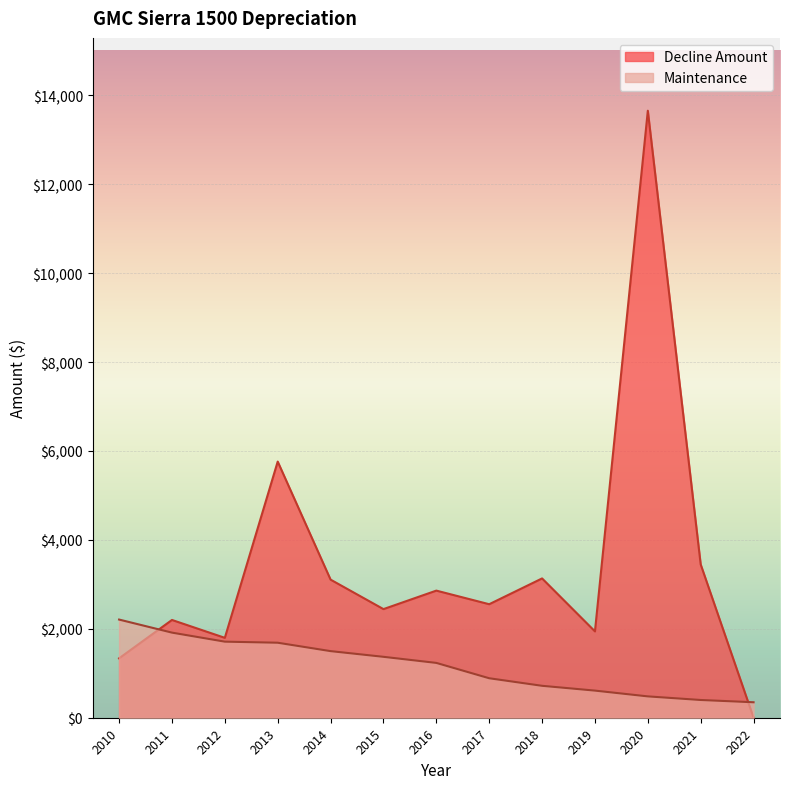

List the series in order of their peak value, highest first.

Decline Amount, Maintenance